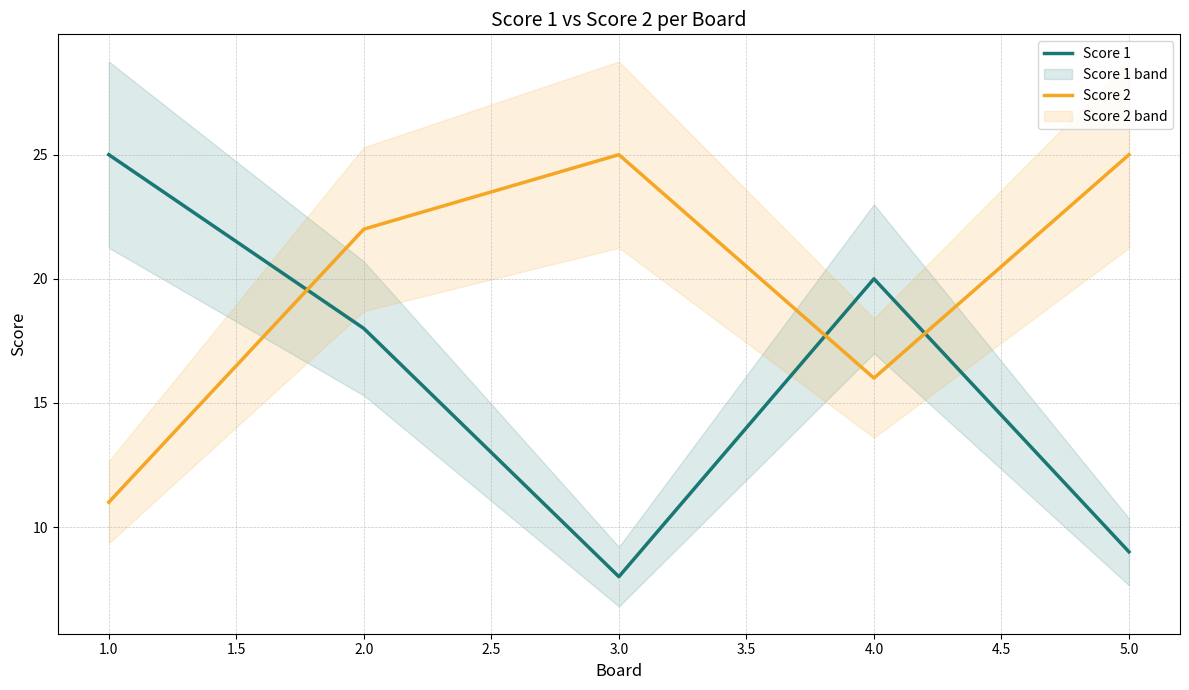

Which series has the largest total across all categories?

Score 2